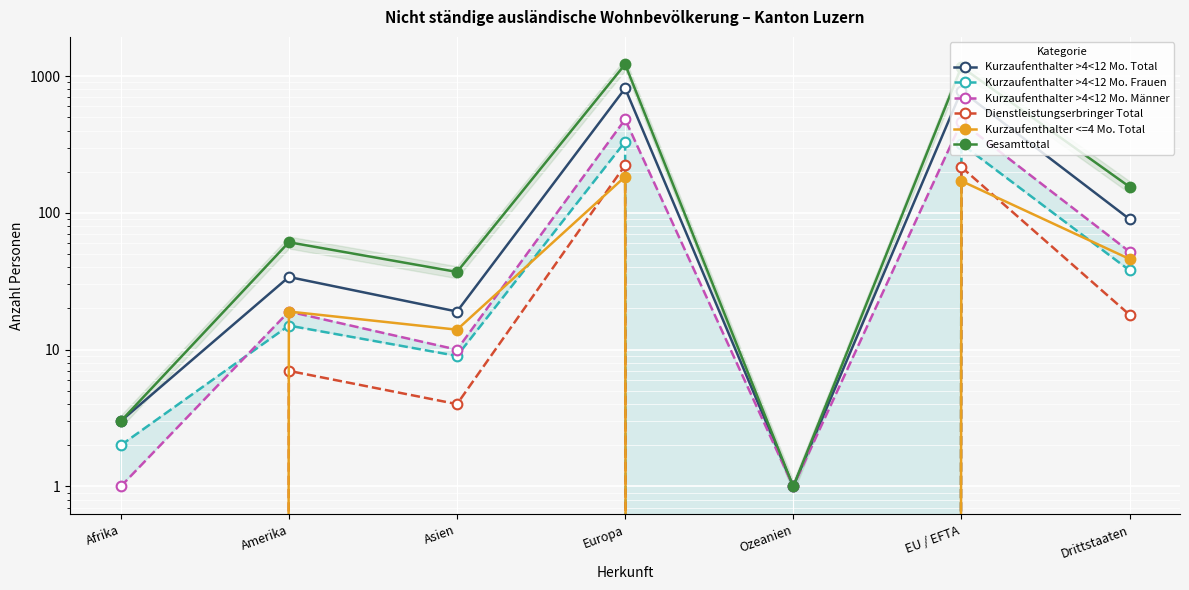

Which series has the largest total across all categories?

Gesamttotal